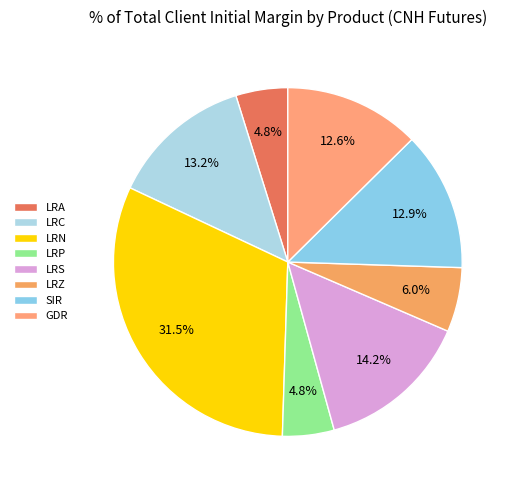

To the nearest percent, what percentage of the pie is LRA?

5%